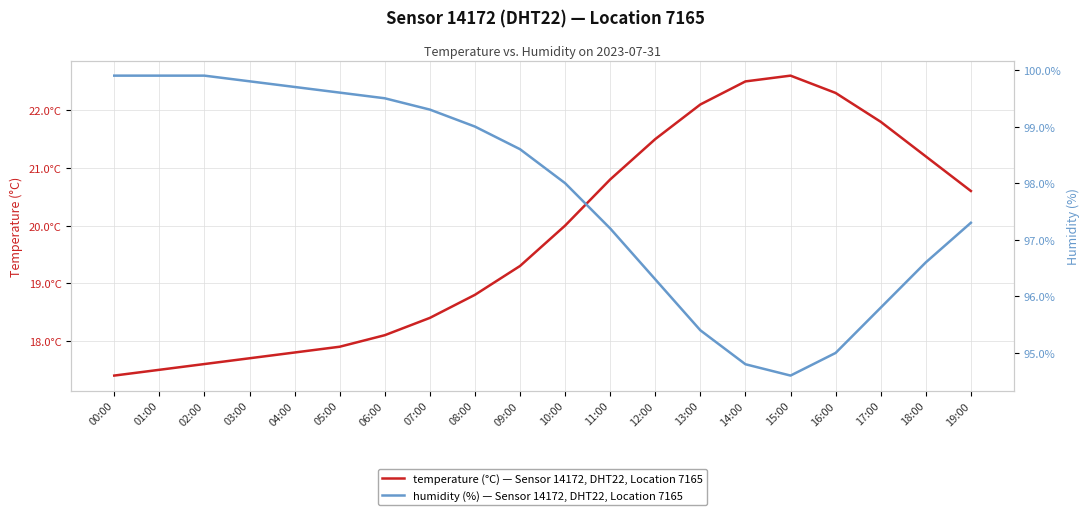

List the series in order of their peak value, highest first.

humidity, temperature